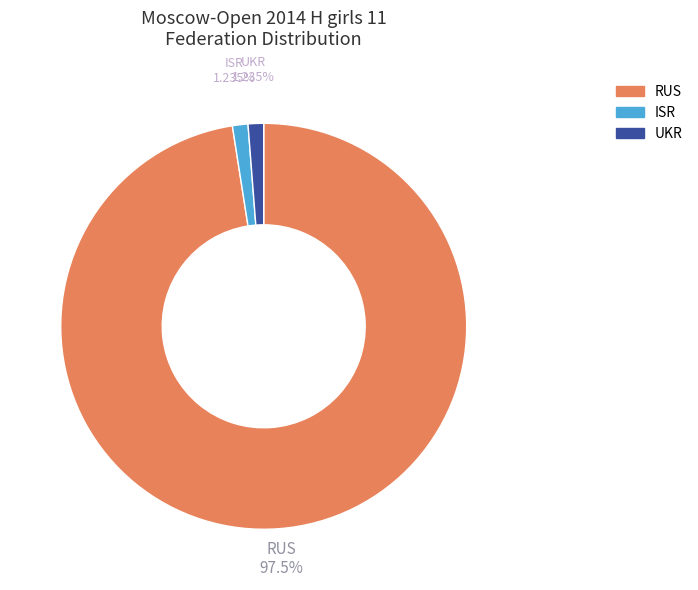

What percentage is NOT represented by ISR?

98.8%